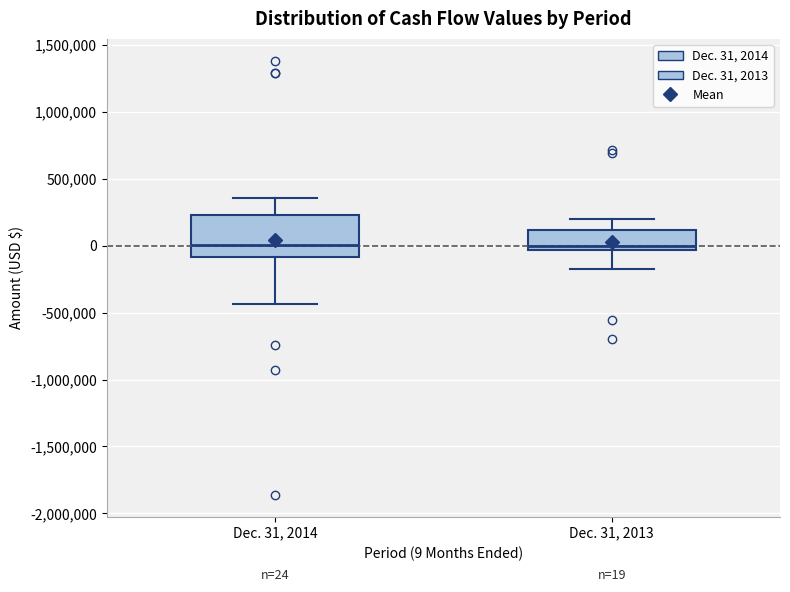

Which box is the tallest, from its lower edge to its upper edge?

Dec. 31, 2014